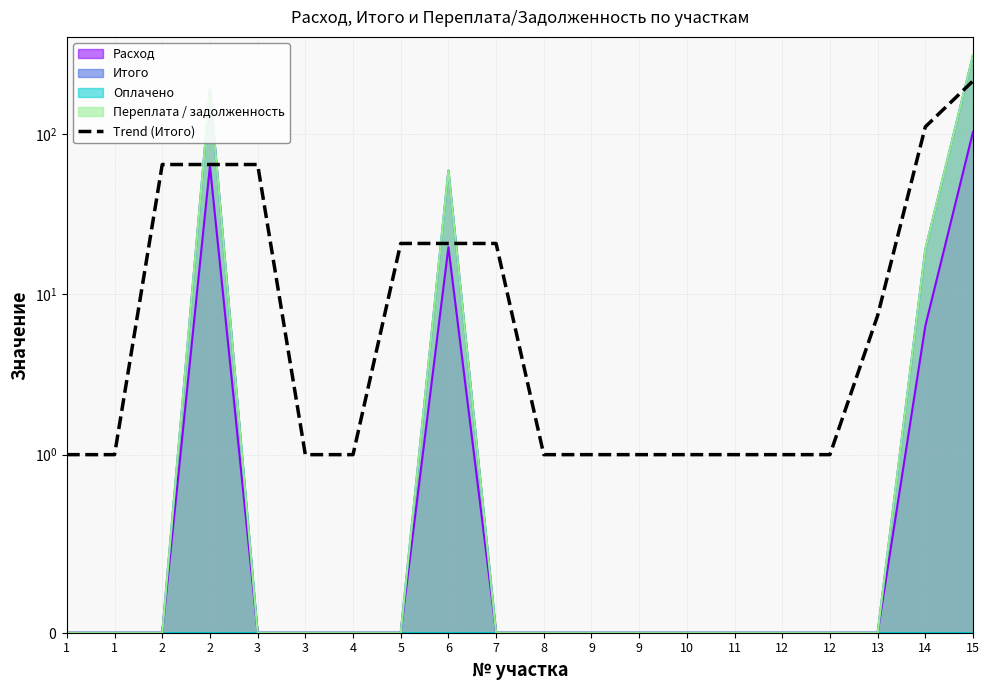

What is the value of the 20th point from the left?

214.7